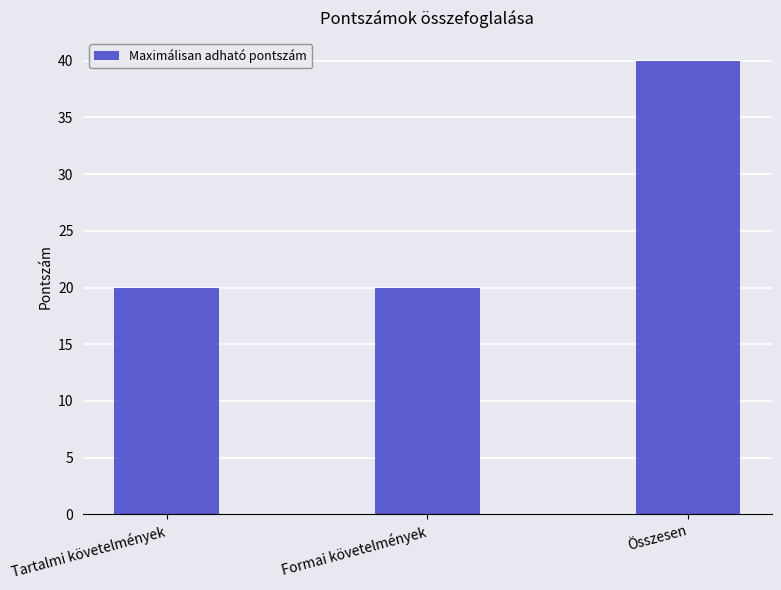

What is the average value?

27